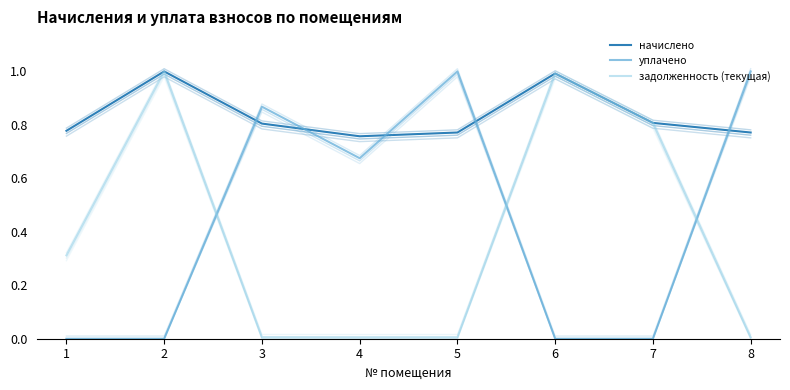

At which category does the chart reach its peak across all series?

2